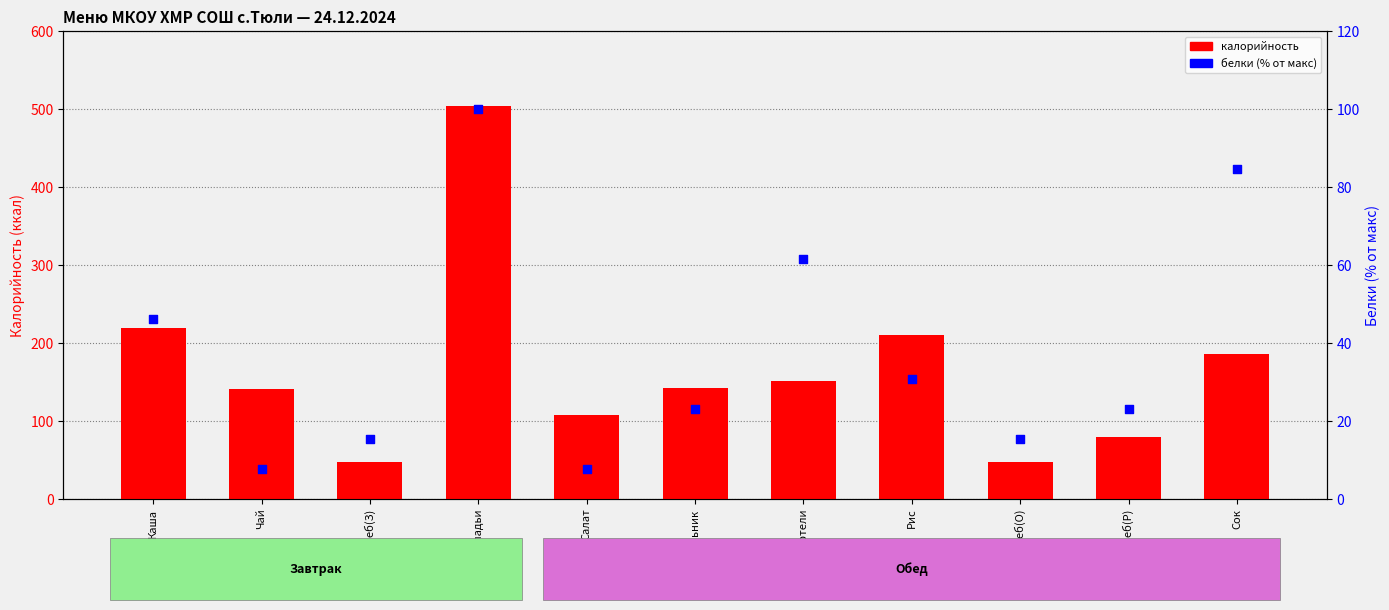

What are all the series names shown in the legend?

калорийность, белки (% от макс)